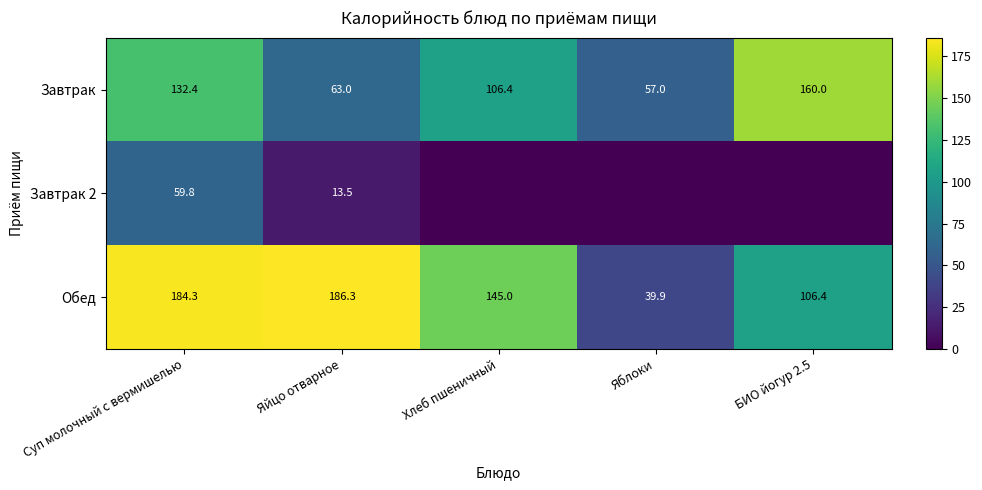

What is the difference between the highest and lowest values at Суп молочный с вермишелью?

124.5